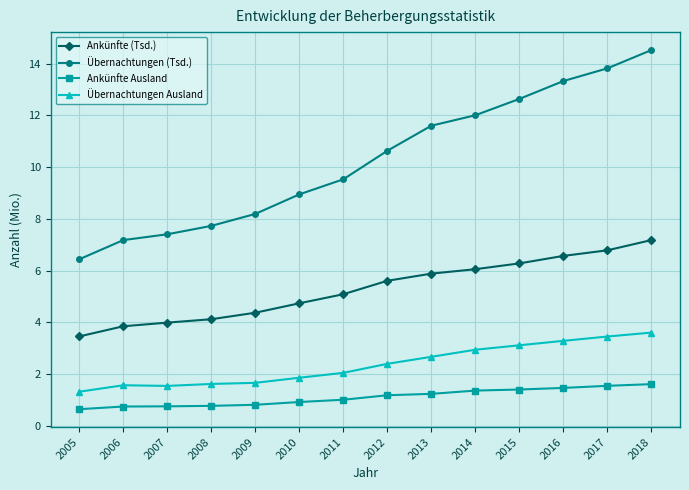

Read the Übernachtungen Ausland value at 2014.

2.9